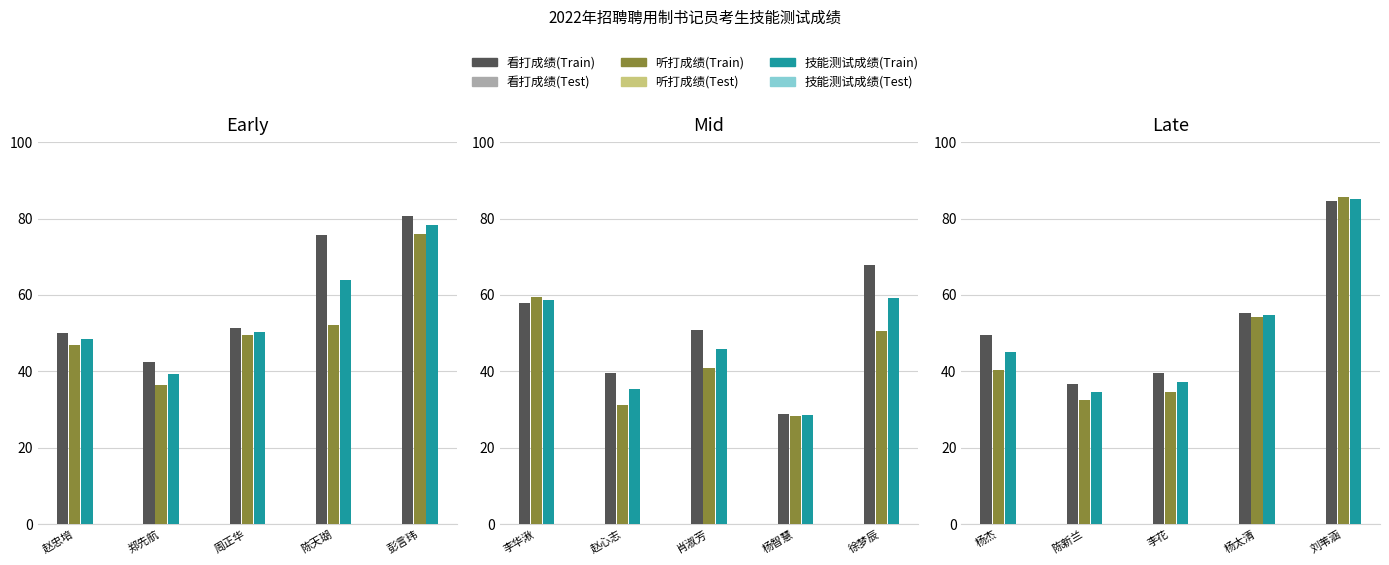

What are all the series names shown in the legend?

看打成绩(Train), 看打成绩(Test), 听打成绩(Train), 听打成绩(Test), 技能测试成绩(Train), 技能测试成绩(Test)